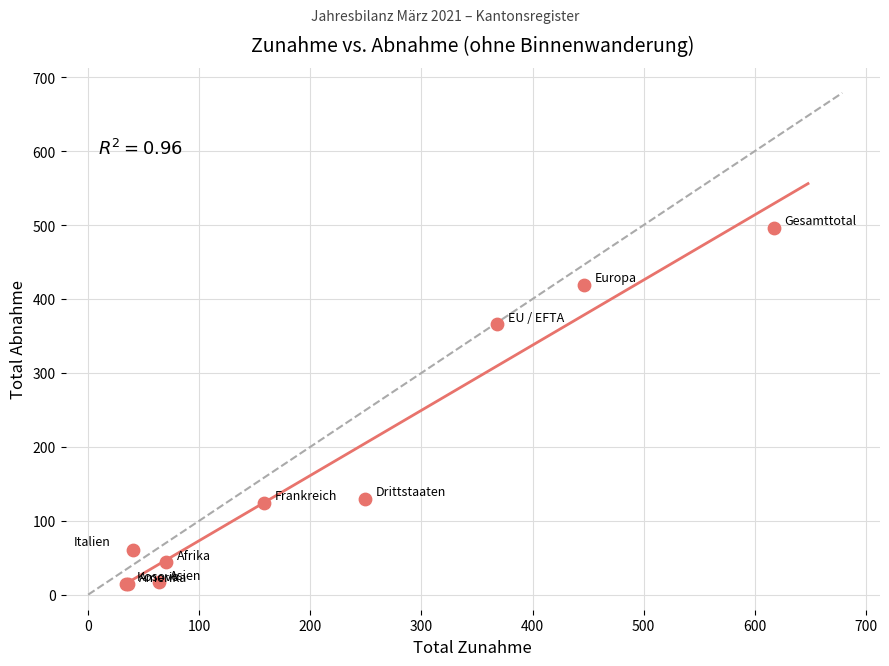

What Y value in the scatter plot is closest to 255?

366